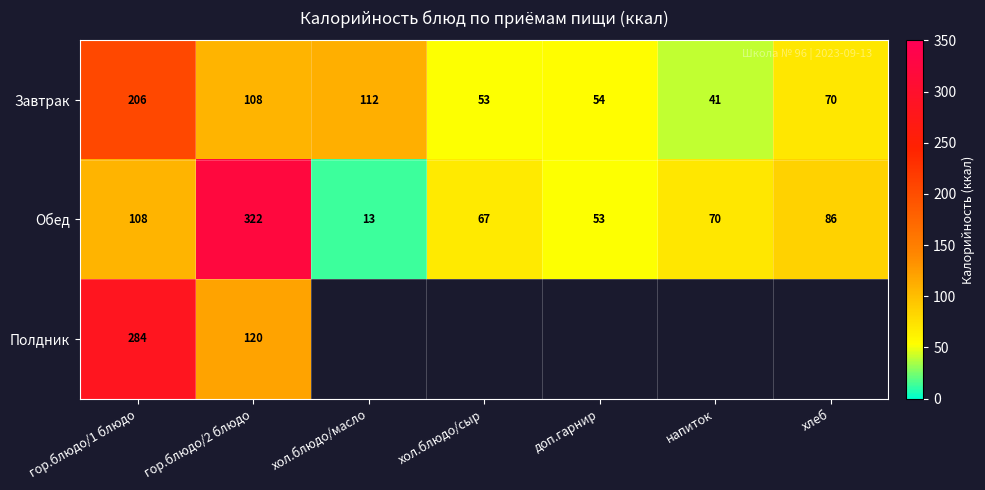

What is the sum of all Завтрак values?

644